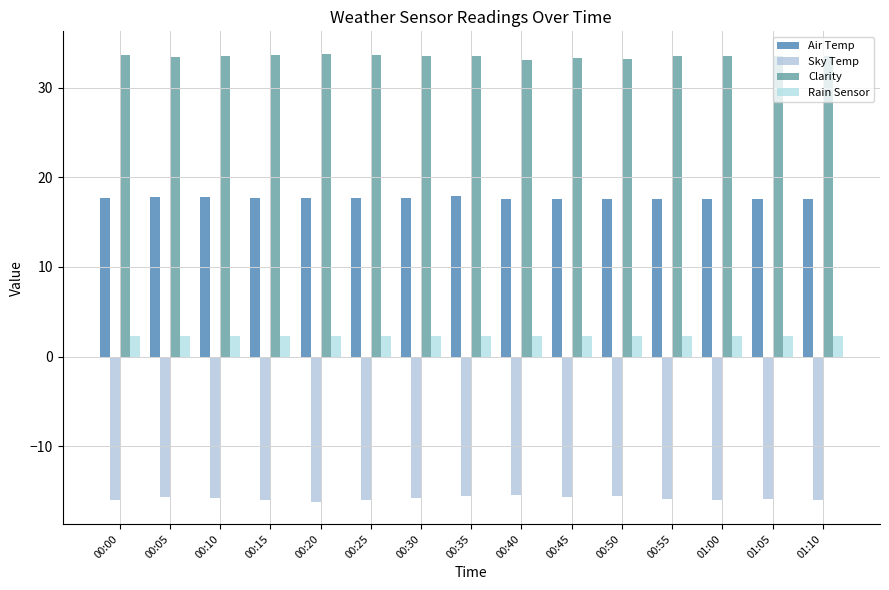

What is the value of the Sky Temp bar at the 4th from the left?

-16.0